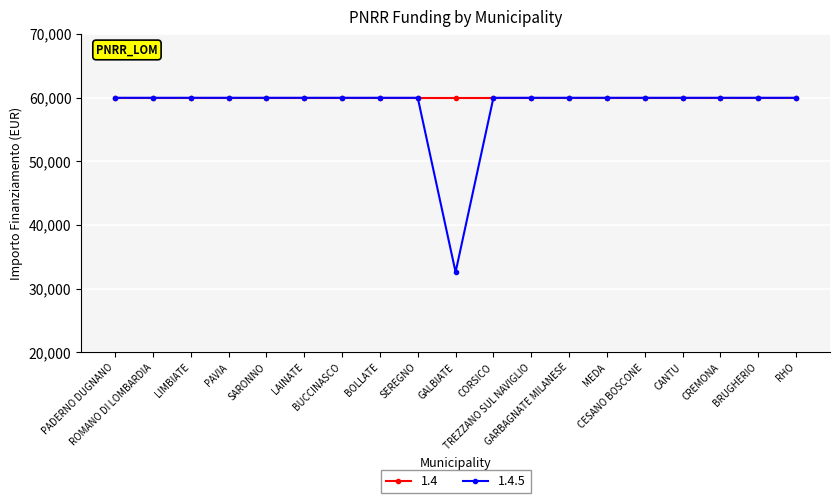

What is the label of the 1st point from the right?

RHO